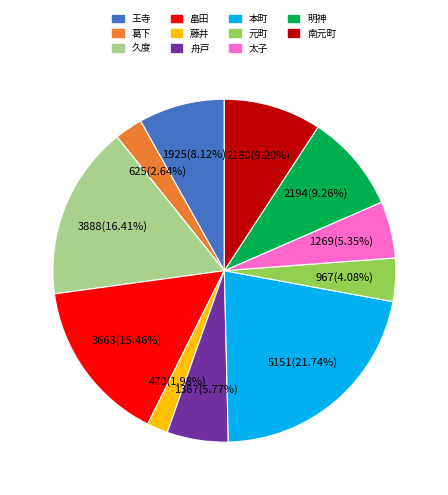

Is the sum of 久度 and 太子 greater than half?

No